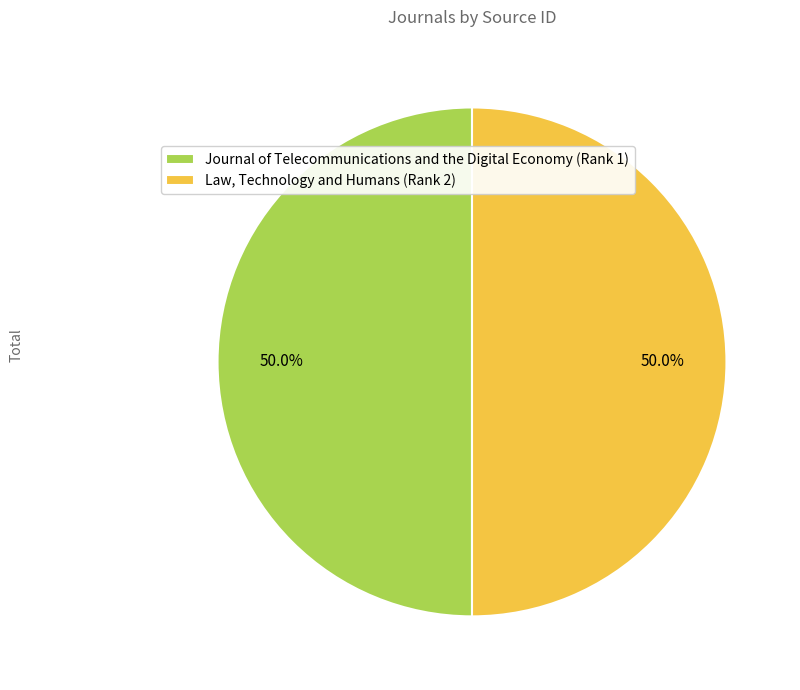

Approximately how many times larger is the value at Journal of Telecommunications and the Digital Economy (Rank 1) compared to Law, Technology and Humans (Rank 2)?

1.0